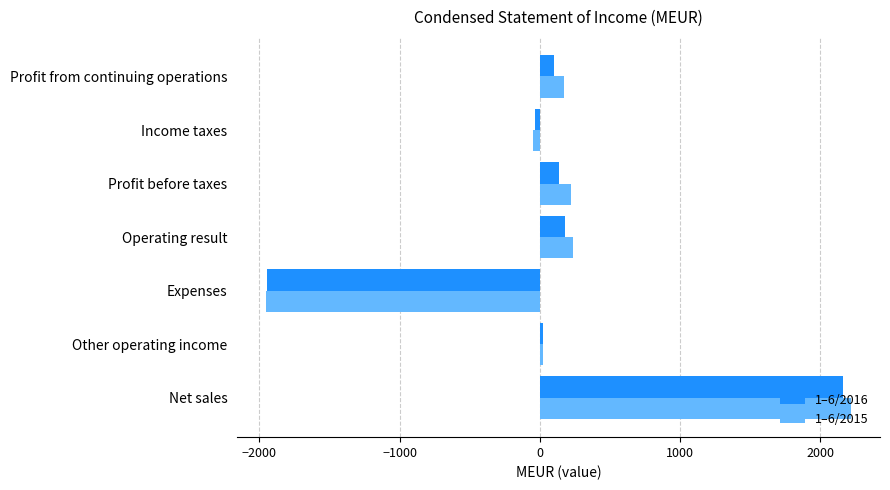

At which category is the sum across all series the highest?

Net sales